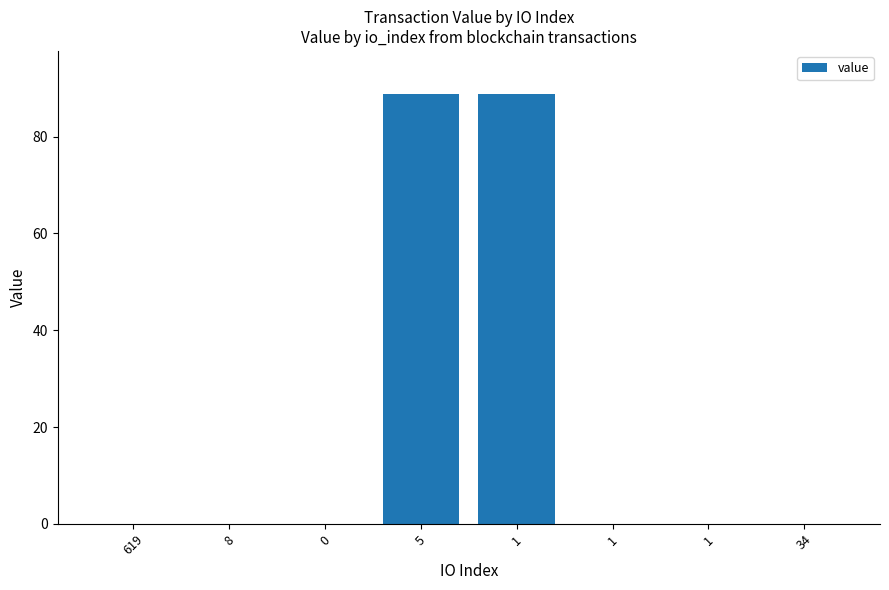

List the labels in order of value, smallest first.

619, 1, 8, 34, 0, 1, 5, 1